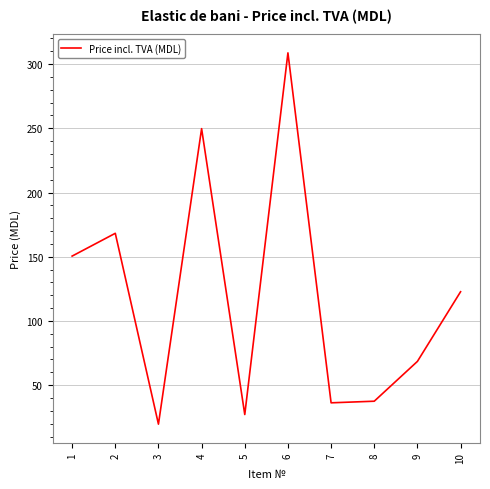

What is the maximum value shown in the chart?

308.8